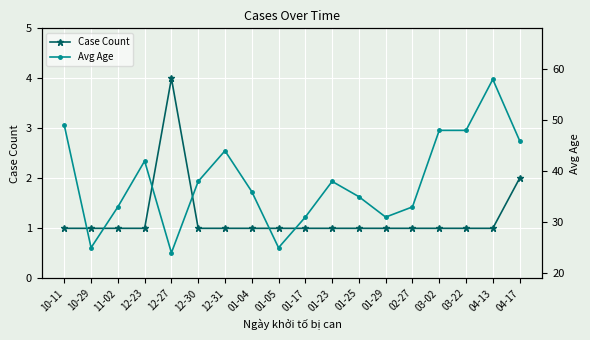

The Case Count series shows 1 at 01-23. True or false?

True